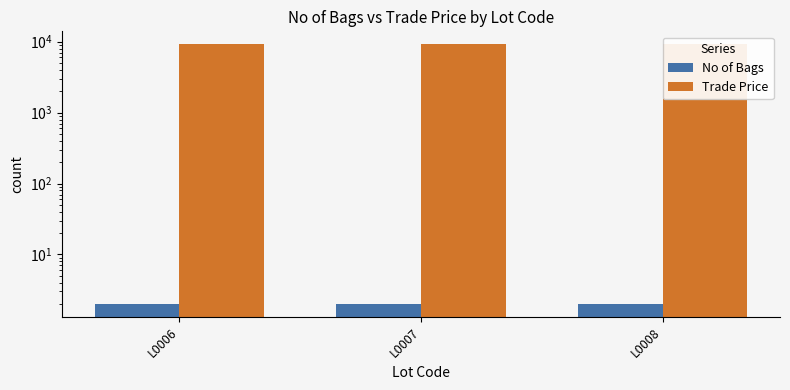

What is the minimum value for No of Bags?

2